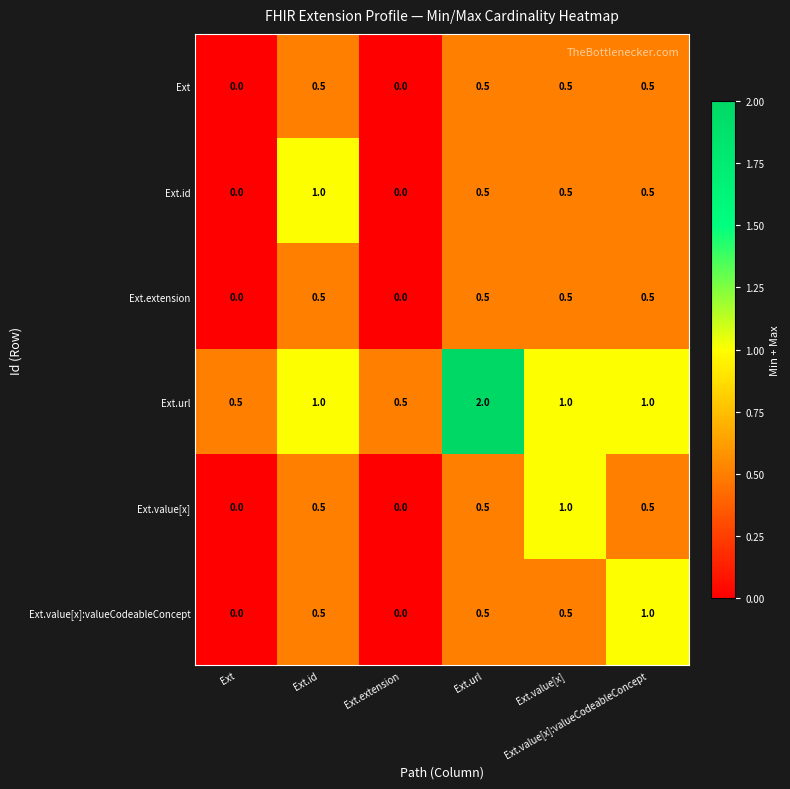

What is the maximum value shown in the chart?

2.0